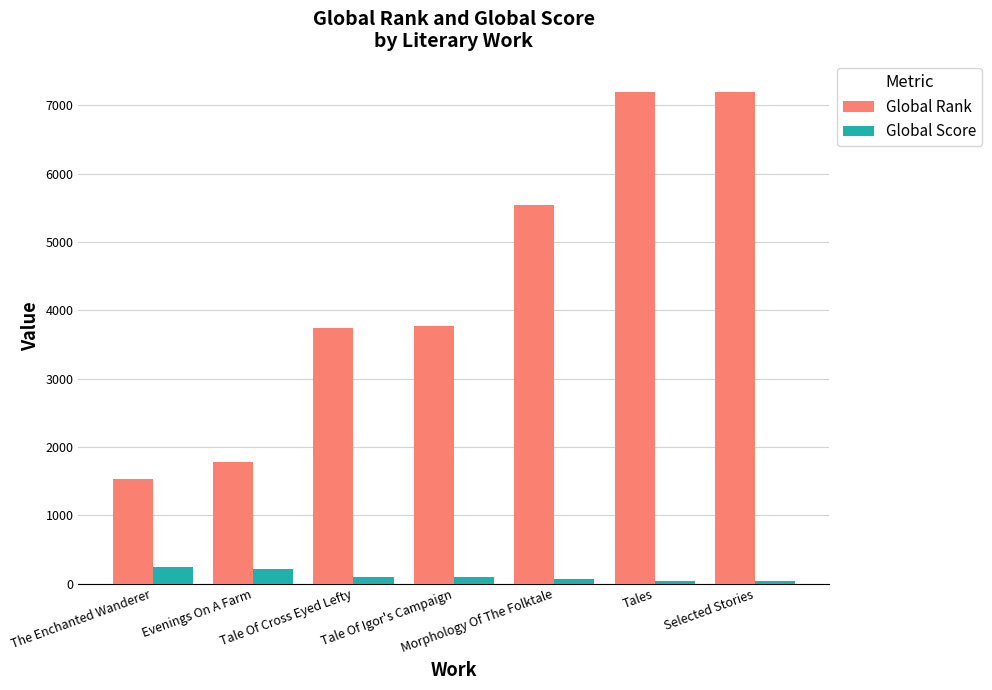

What is the difference between the second highest and minimum values in the Global Rank series?

5660